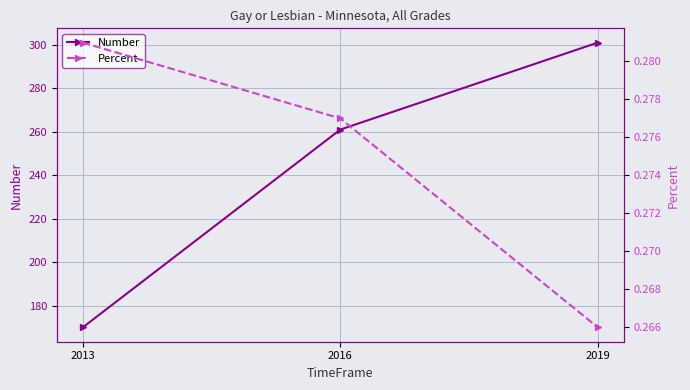

Reading left to right, what are all the values shown in this chart?

Number: 2013=170.0	2016=261.0	2019=301.0
Percent: 2013=0.3	2016=0.3	2019=0.3